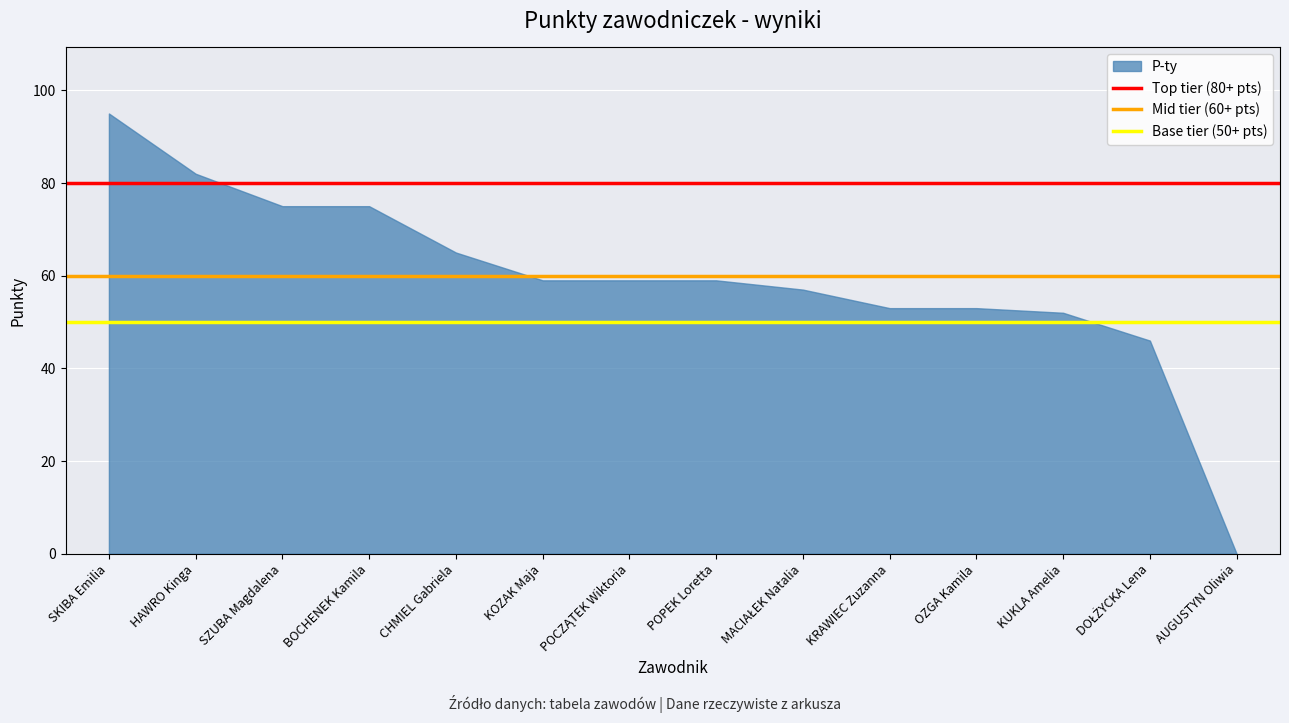

What is the minimum value for Top tier (80+ pts)?

80